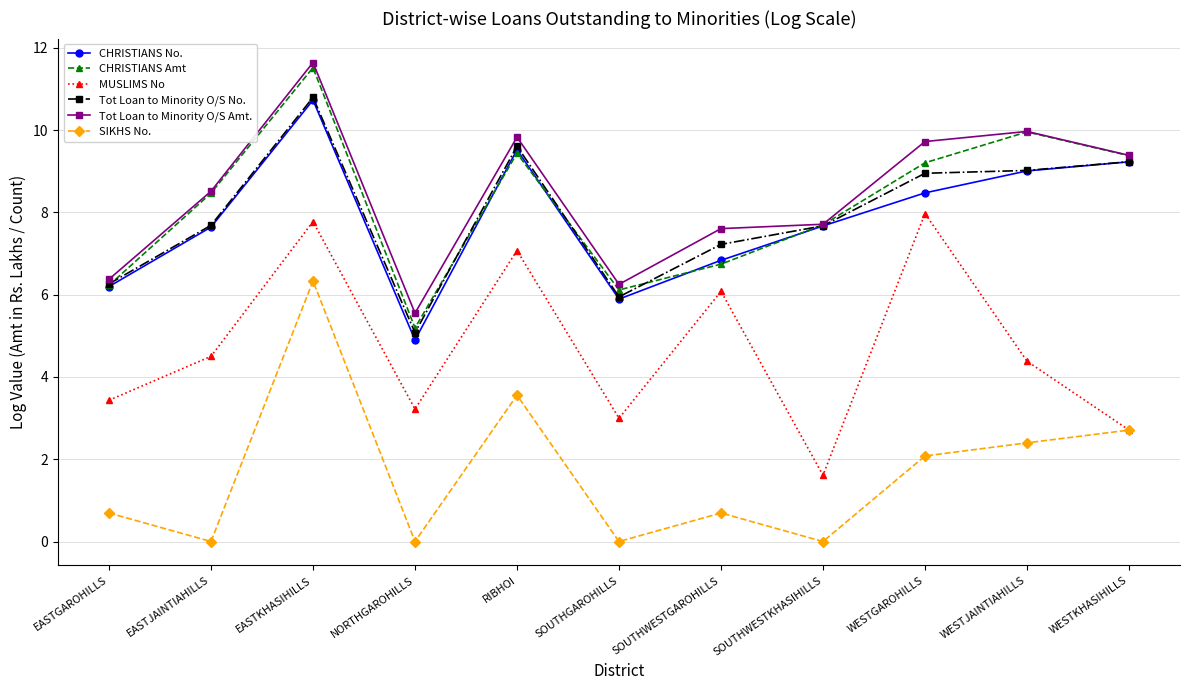

What are all the series names shown in the legend?

CHRISTIANS No., CHRISTIANS Amt, MUSLIMS No, Tot Loan to Minority O/S No., Tot Loan to Minority O/S Amt., SIKHS No.